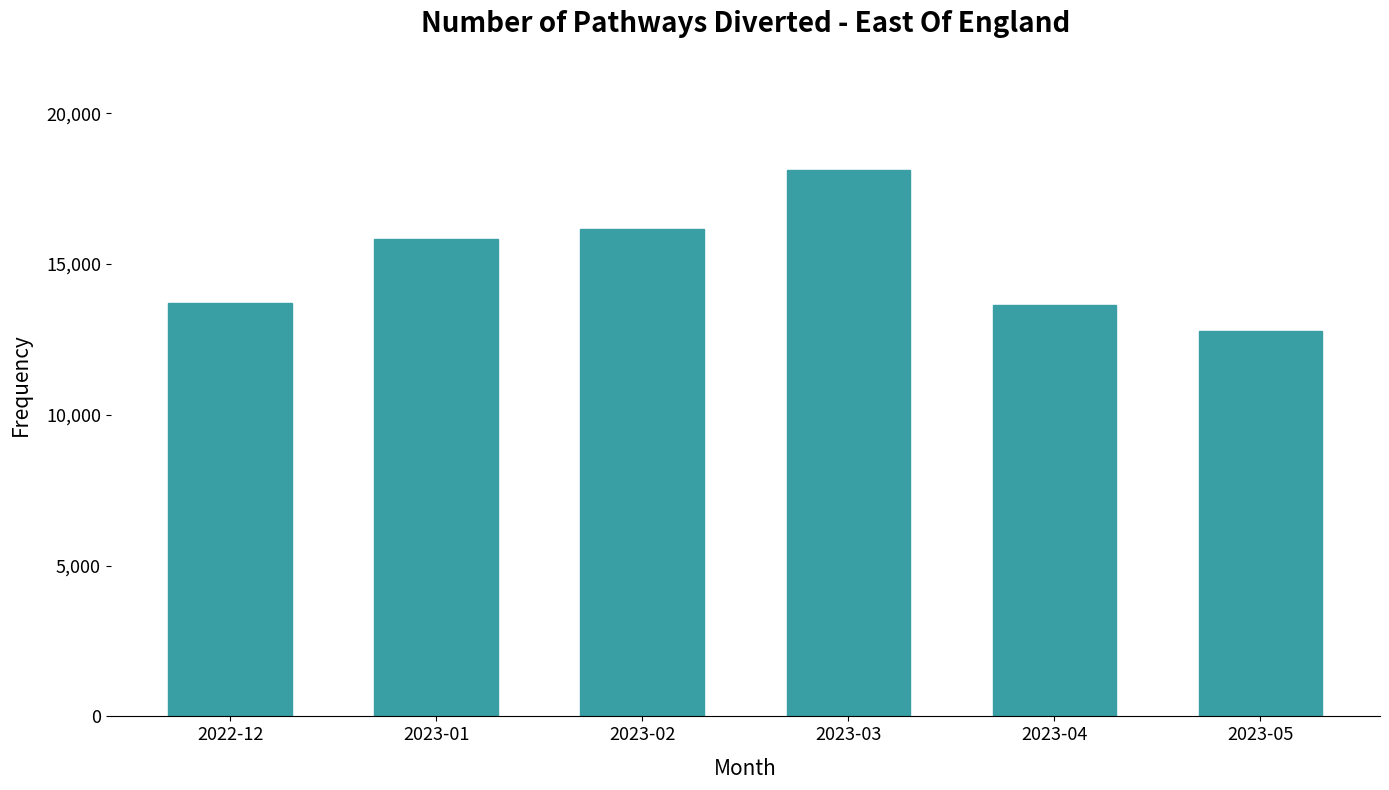

Is it true that the value at 2023-04 is 13633?

True